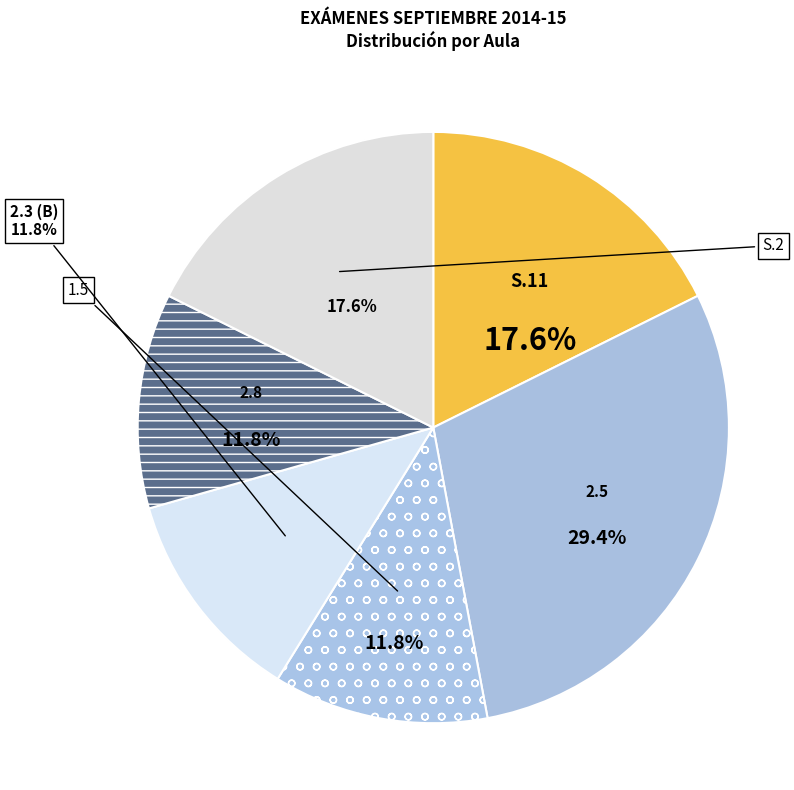

Does 2.8 represent more than half of the total?

No